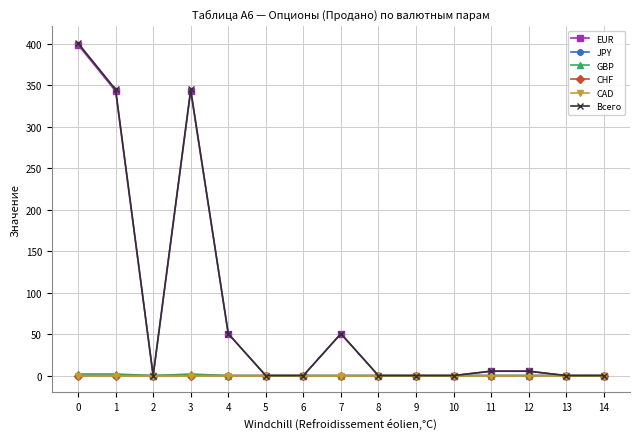

Which series has the largest range (max minus min)?

Всего